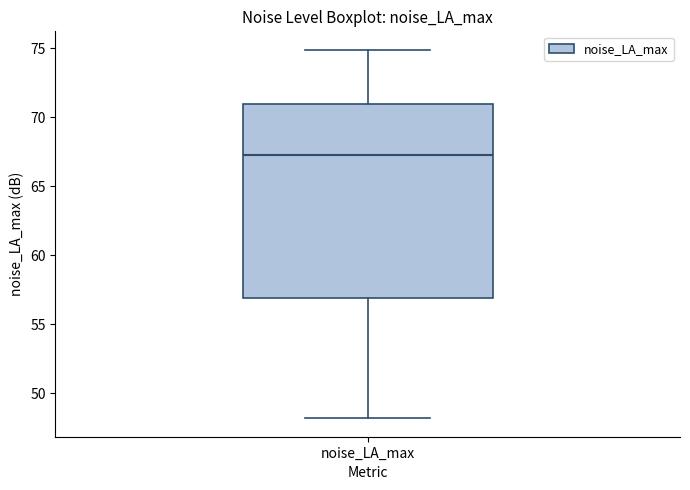

Read this box plot against the y-axis: the position of the median line, the range covered by the box, and the ends of both whiskers. The values are not printed on the chart, so give them approximately, as read against the axis.

median 67.5, box 57.0 to 71.0, whiskers 48.0 to 75.0